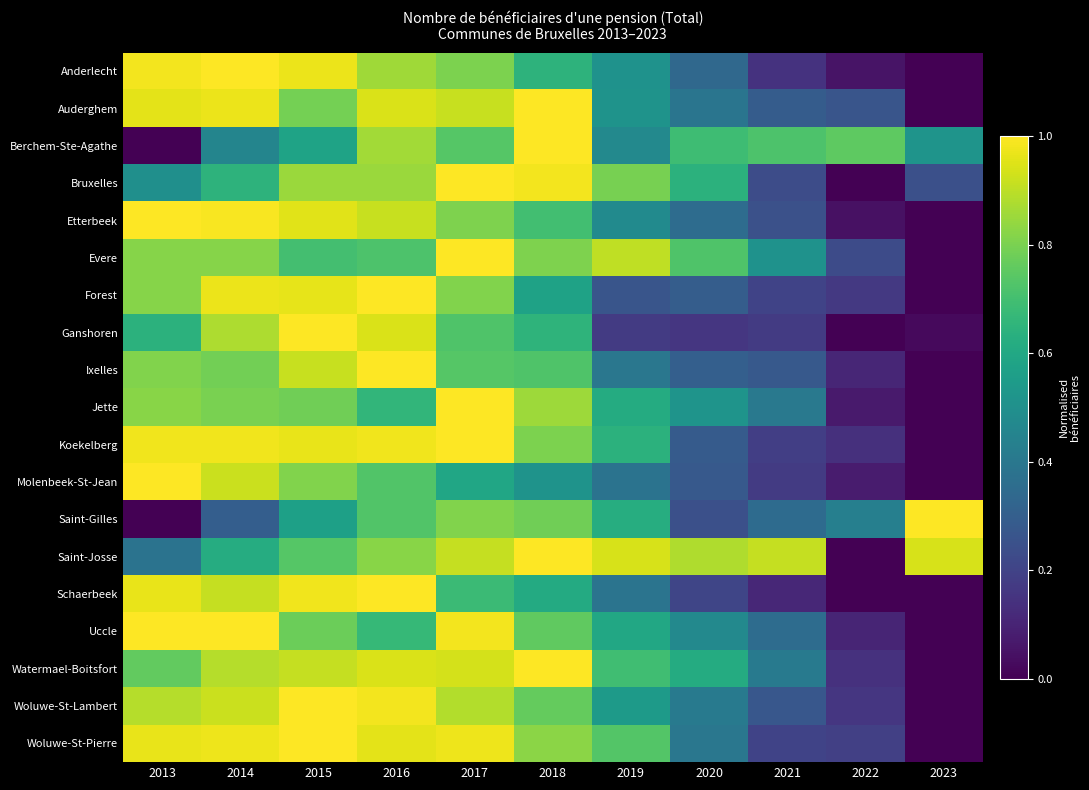

What is the spread (max minus min) of values at 2021?

0.8